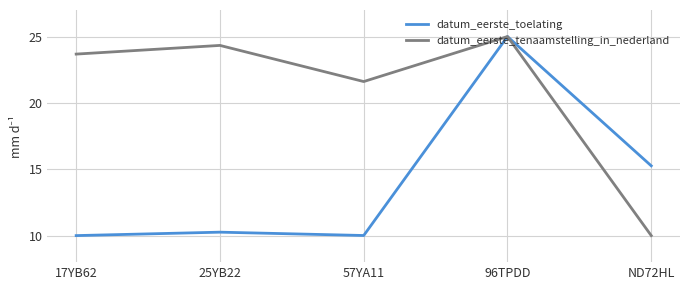

At how many categories does at least one series exceed 10?

5